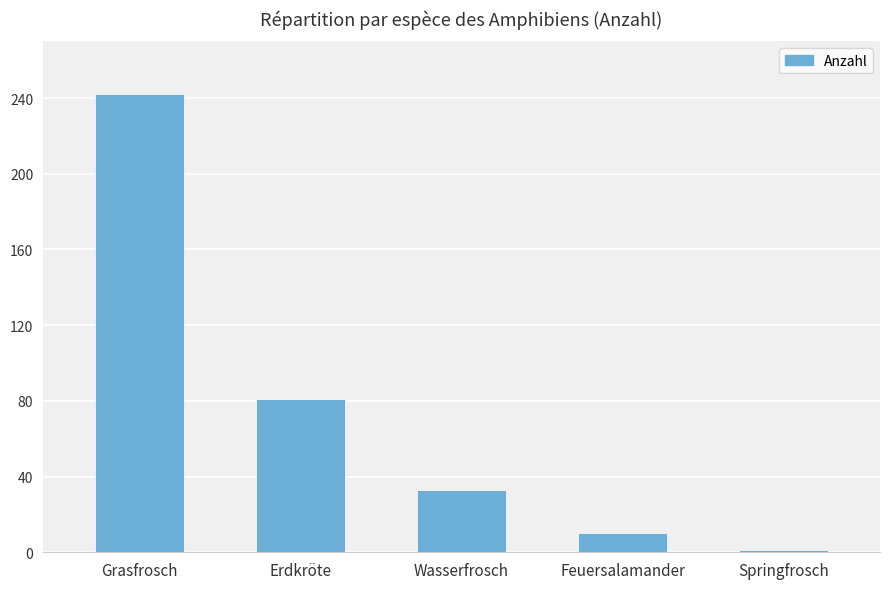

Approximately how many times larger is the value at Grasfrosch compared to Erdkröte?

3.0